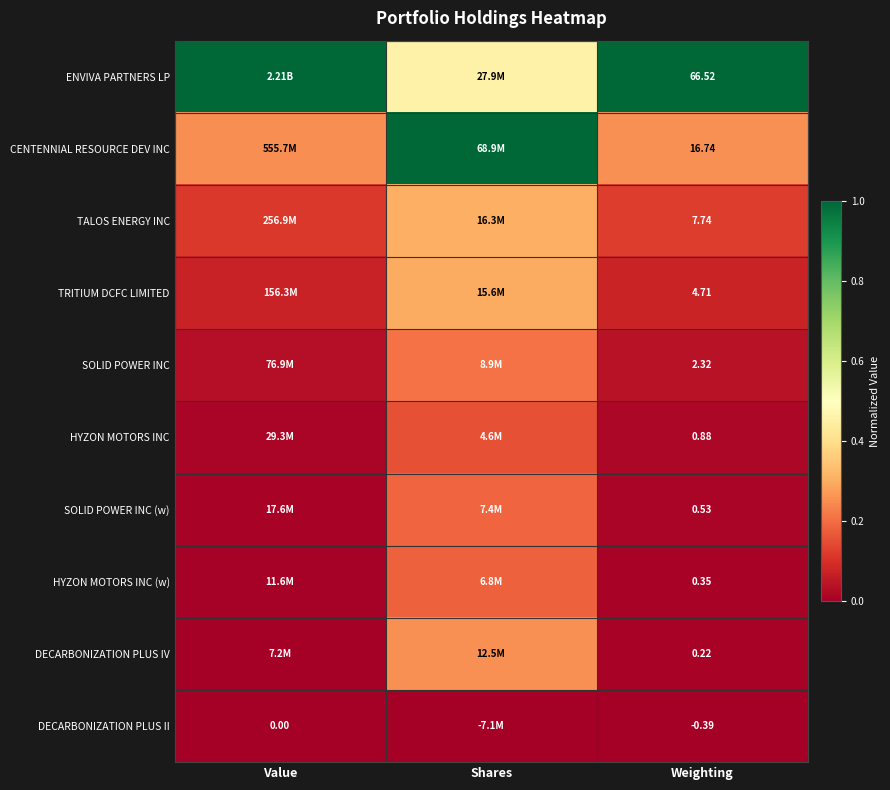

Rank the series at Weighting from lowest to highest value.

DECARBONIZATION PLUS II, DECARBONIZATION PLUS IV, HYZON MOTORS INC (w), SOLID POWER INC (w), HYZON MOTORS INC, SOLID POWER INC, TRITIUM DCFC LIMITED, TALOS ENERGY INC, CENTENNIAL RESOURCE DEV INC, ENVIVA PARTNERS LP